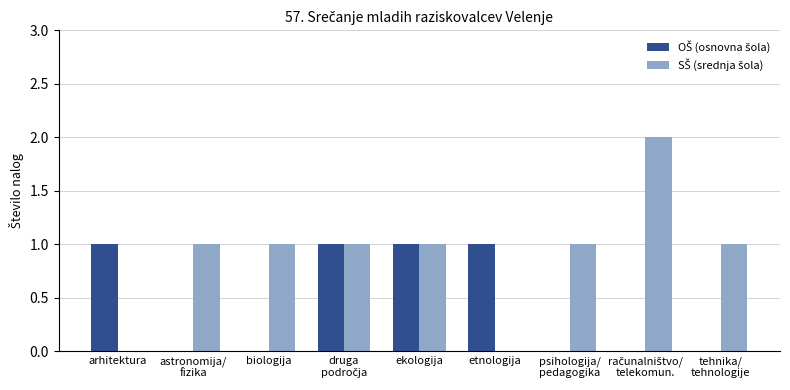

True or false: OŠ (osnovna šola) has a value of 1 at druga
področja.

True